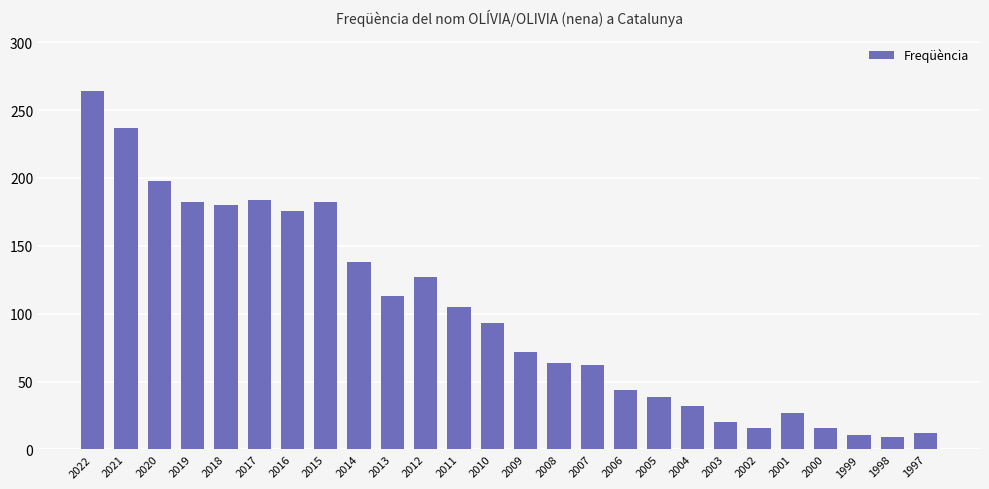

What is the change in value from 2013 to 2005?

-74